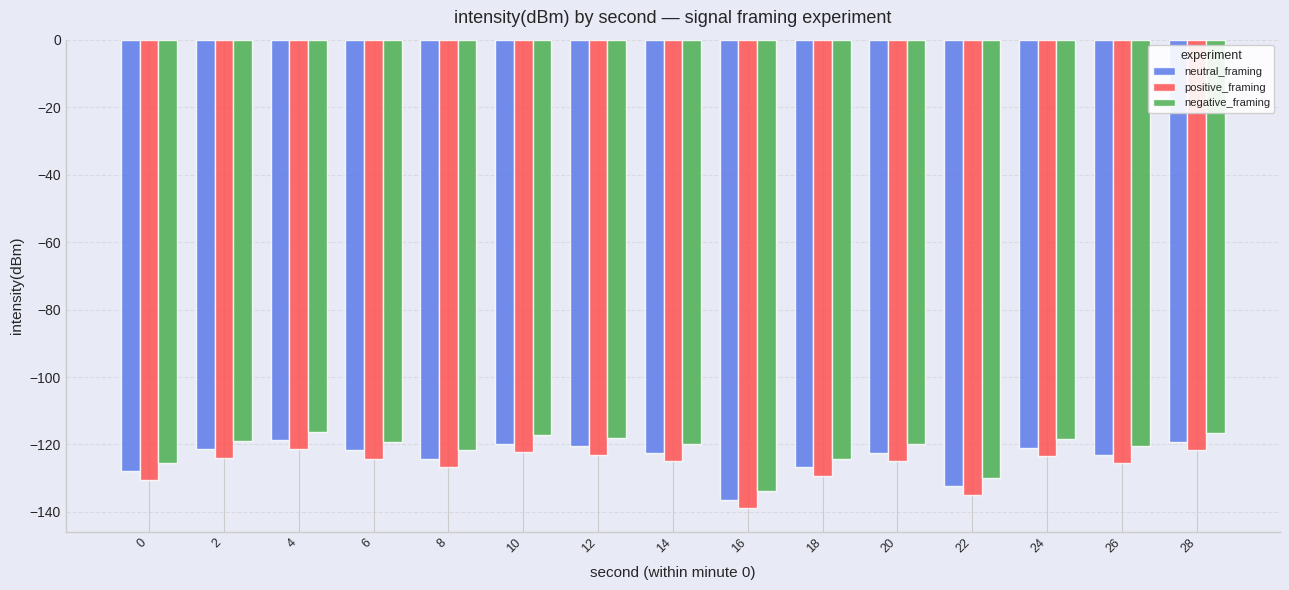

What is the value of the negative_framing bar at the 11th from the left?

-120.0